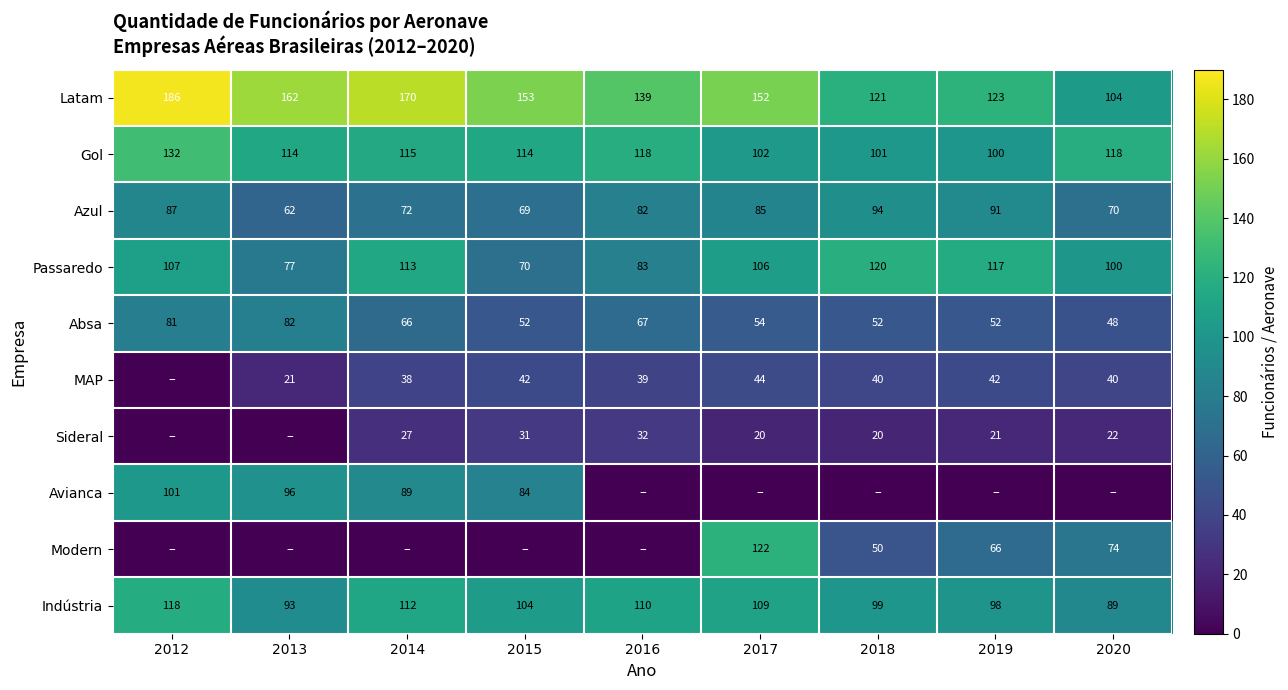

The value of Gol at 2016 is 118. True or false?

True